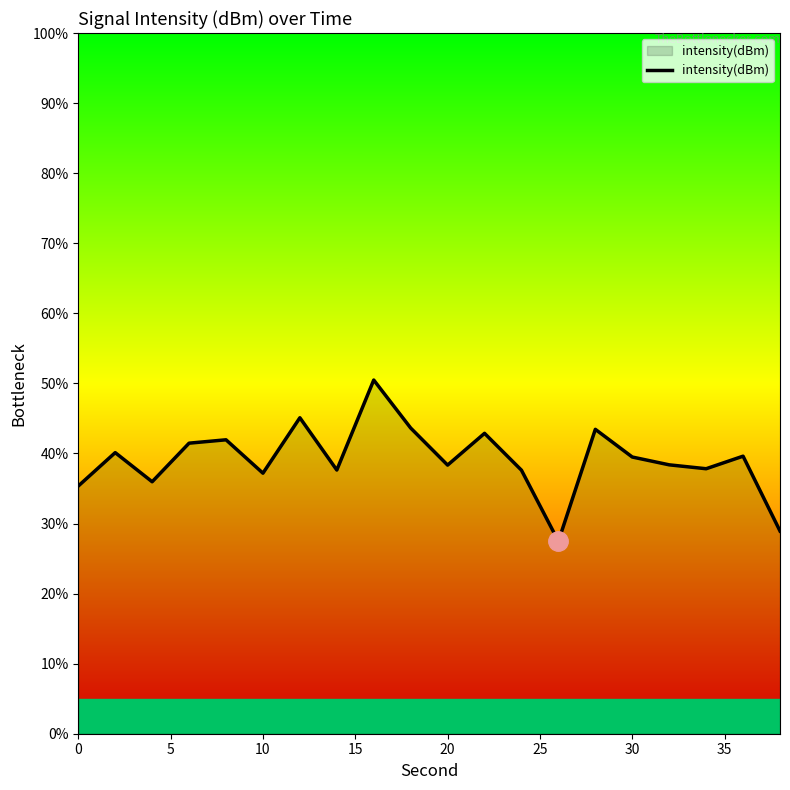

What is the maximum value shown in the chart?

50.5